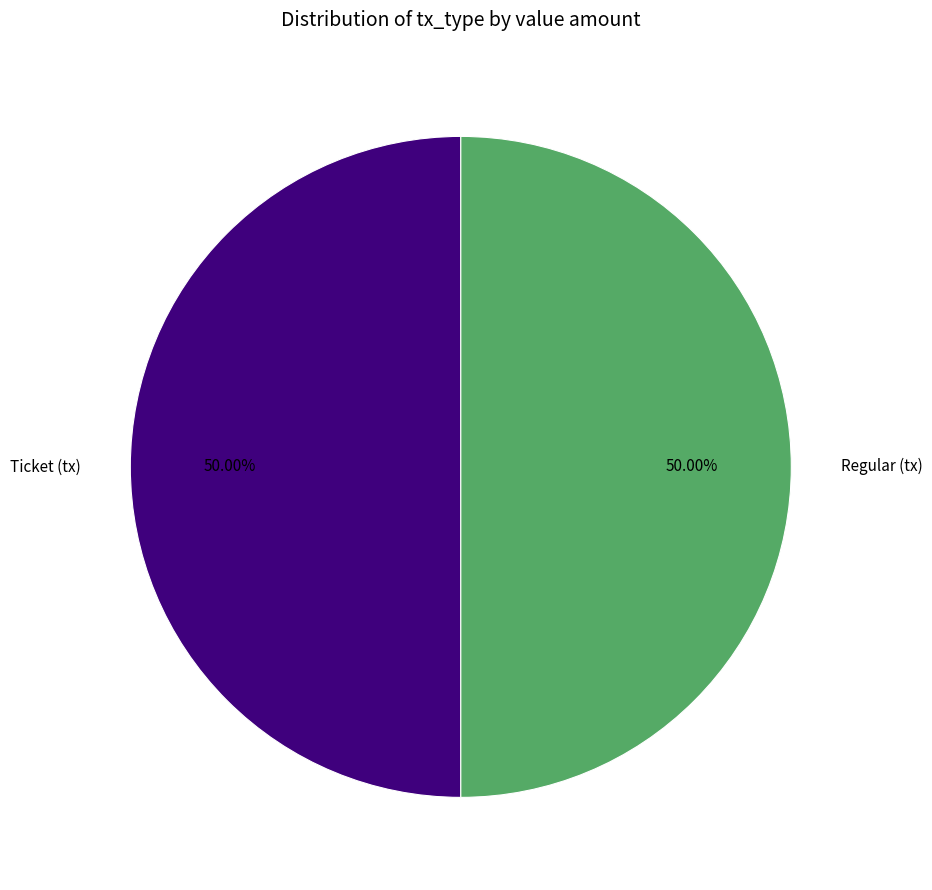

Do Regular (tx) and Ticket (tx) together represent more than half of the pie?

Yes